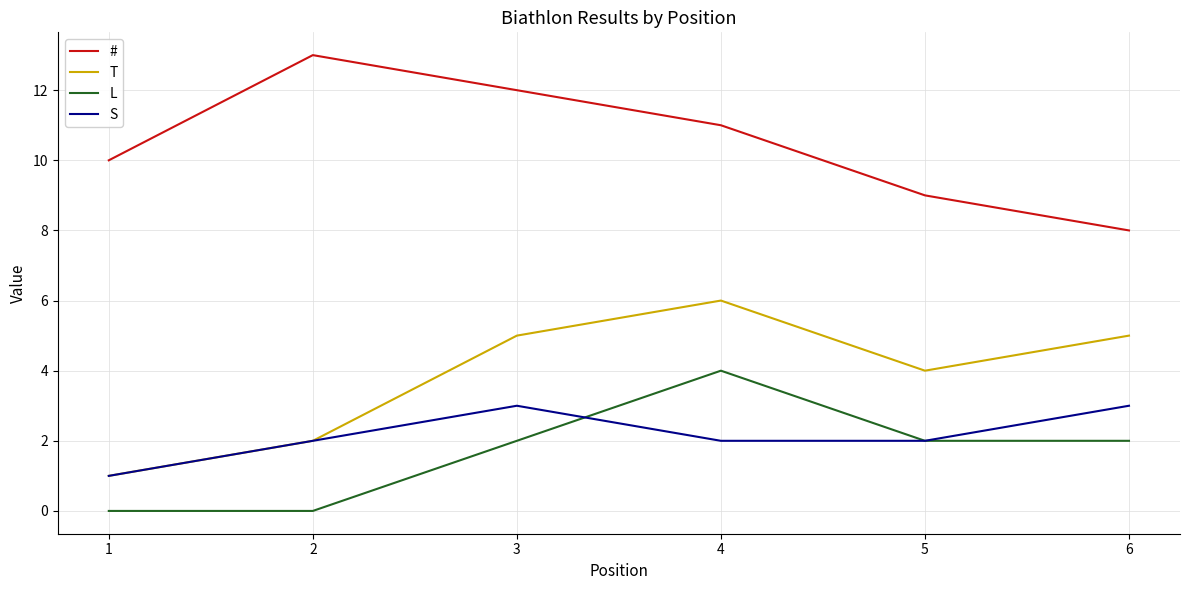

Which series changed the most between 2 and 6?

#